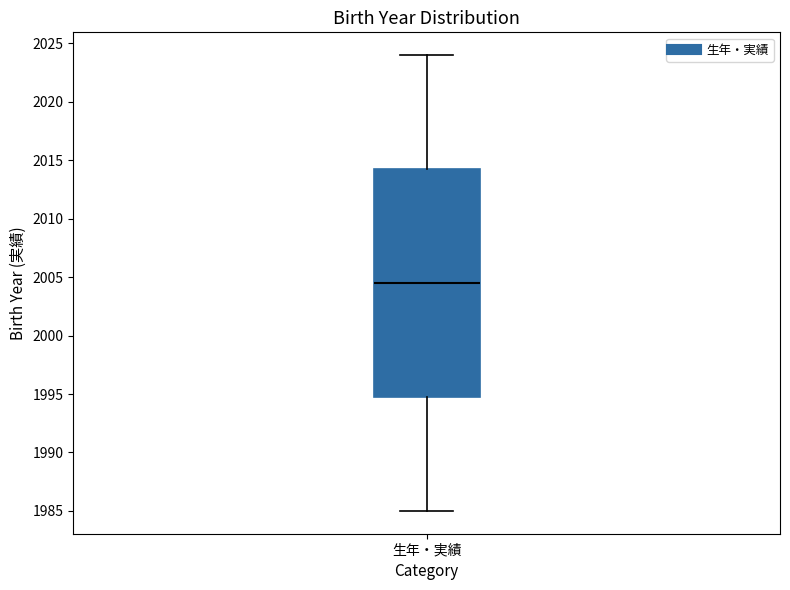

Read this box plot against the y-axis: the position of the median line, the range covered by the box, and the ends of both whiskers. The values are not printed on the chart, so give them approximately, as read against the axis.

median 2004.5, box 1995.0 to 2014.5, whiskers 1985.0 to 2024.0